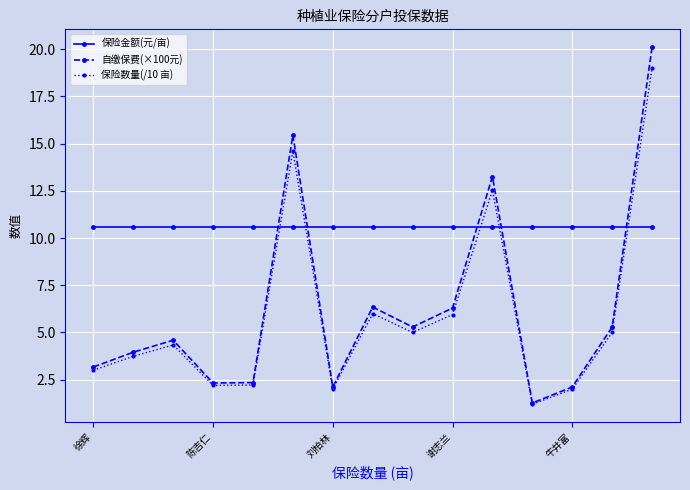

Which series has the widest spread of values?

自缴保费(×100元)